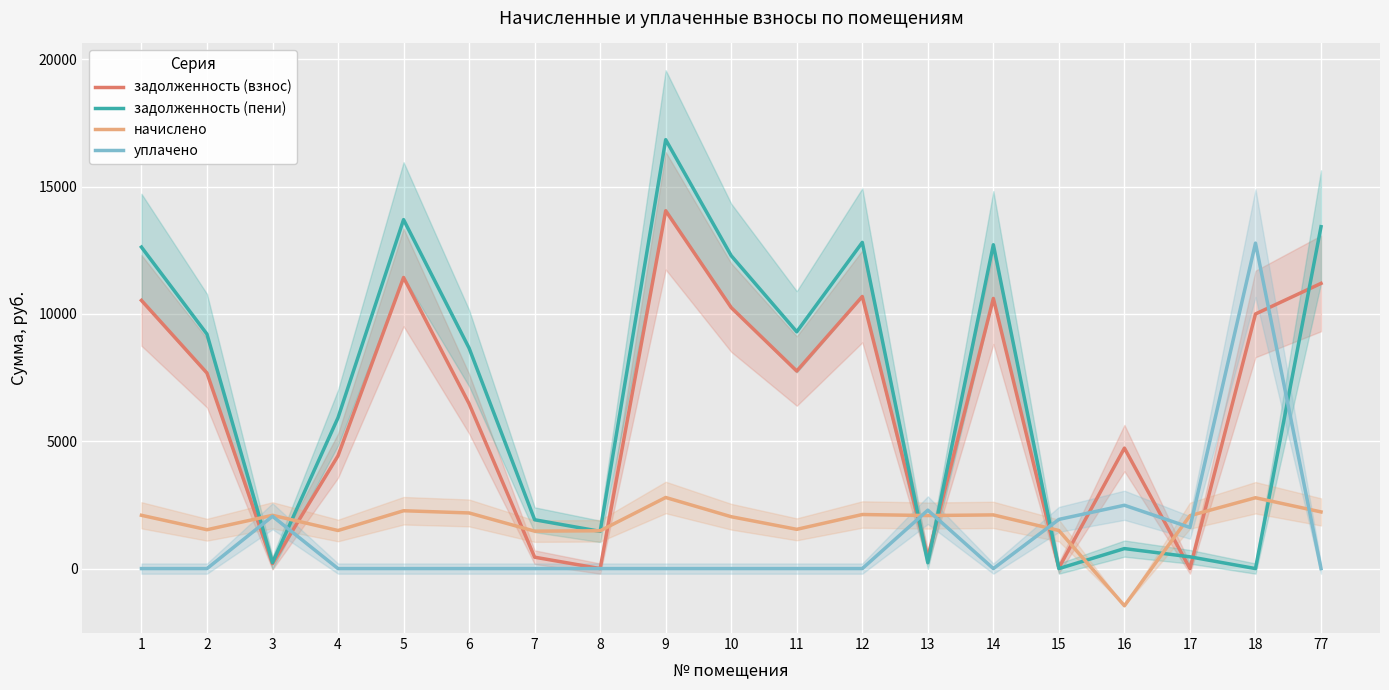

What is the average value of the уплачено series?

1218.7